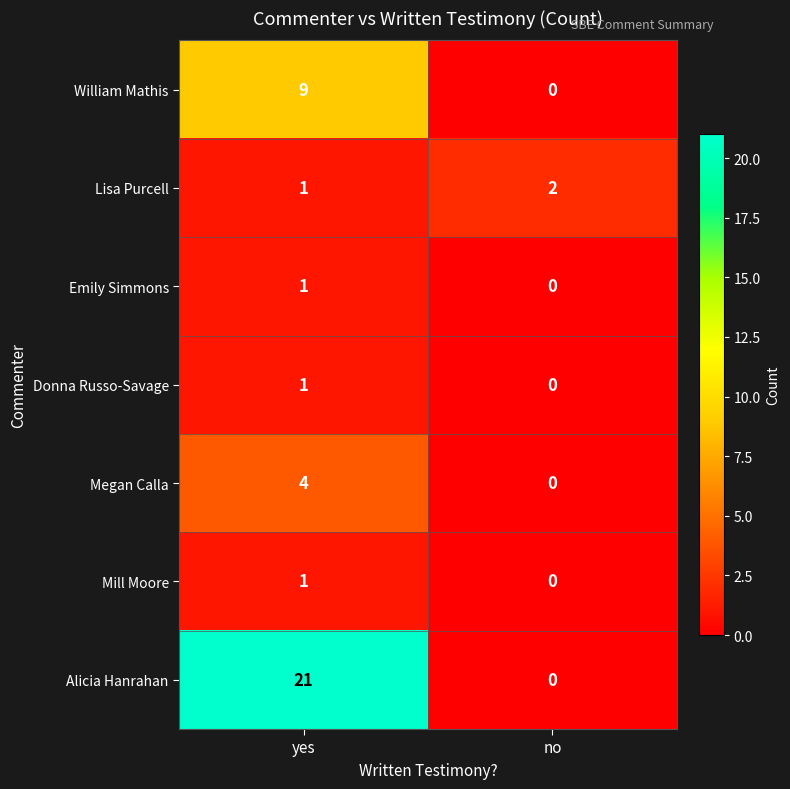

How many categories are shown in the chart?

2